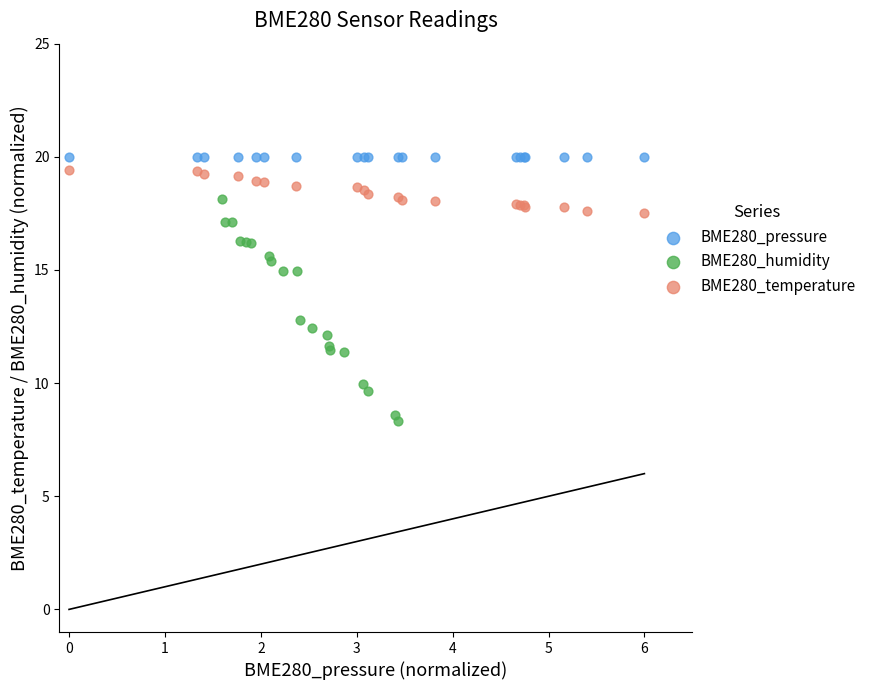

What are all the series names shown in the legend?

BME280_pressure, BME280_humidity, BME280_temperature